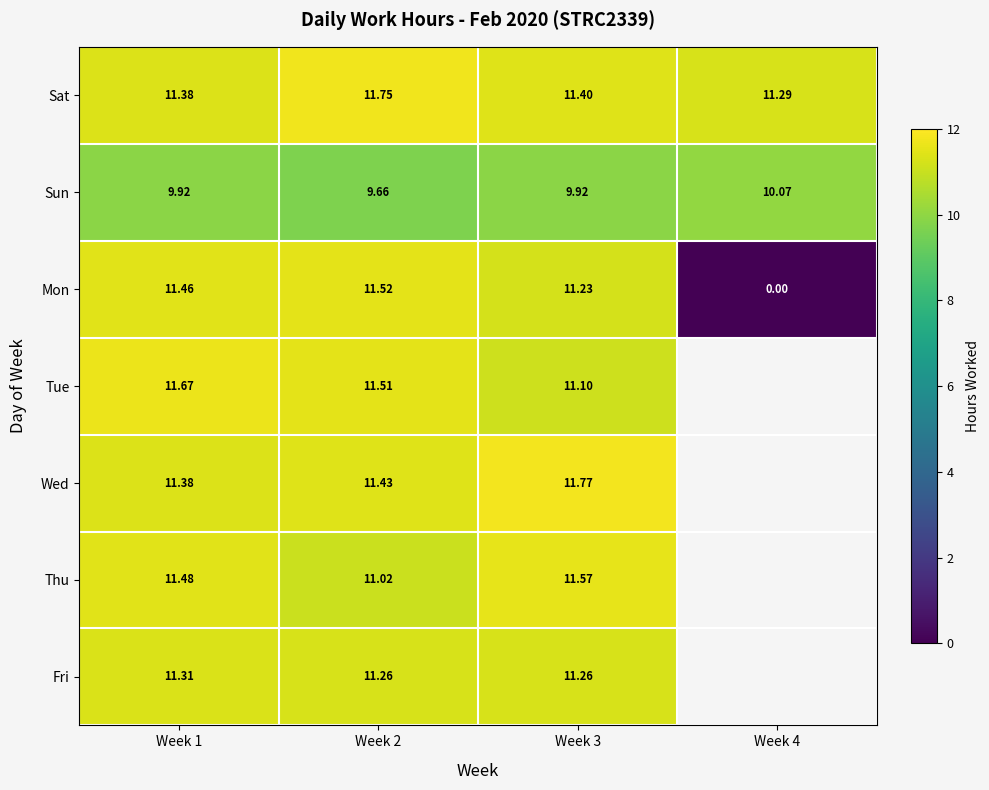

Rank the categories by Sat value from highest to lowest.

Week 2, Week 3, Week 1, Week 4